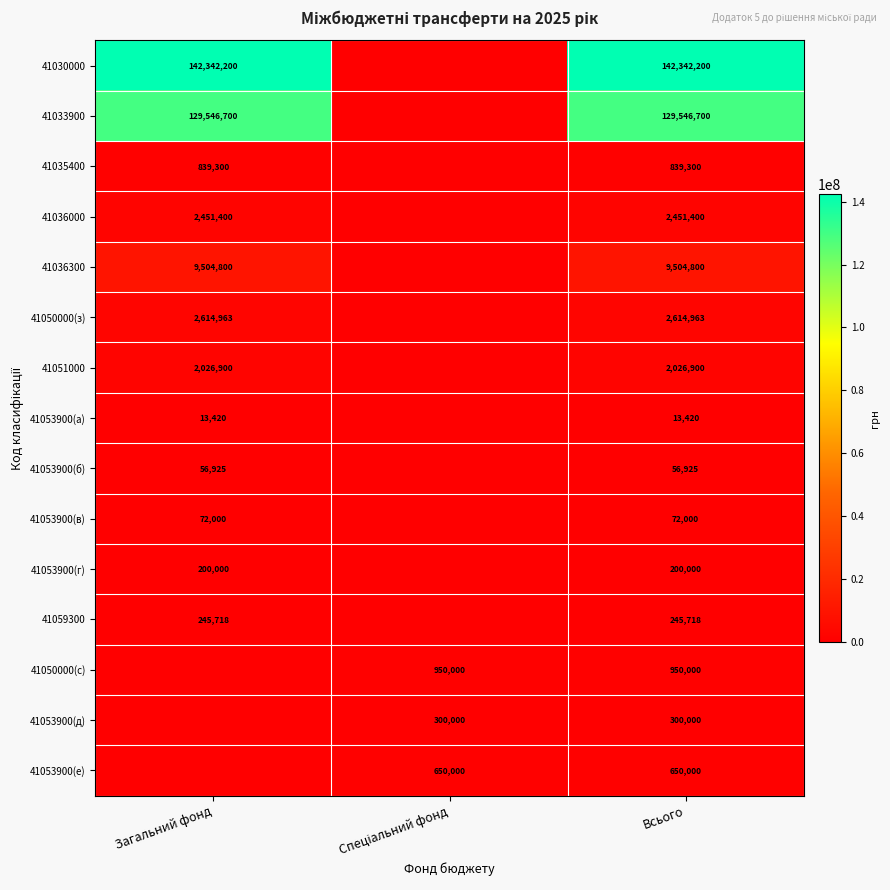

What is the difference between the highest and lowest values at Всього?

142328780